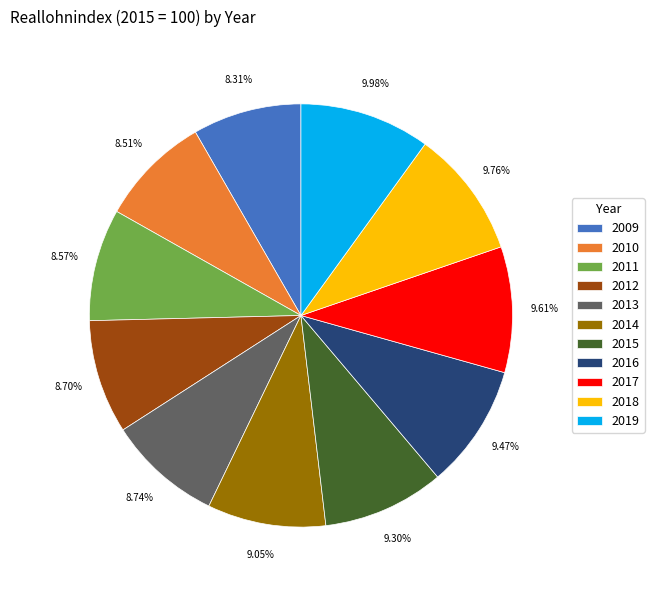

To the nearest percent, what is the difference between the largest and smallest slice percentages?

2%